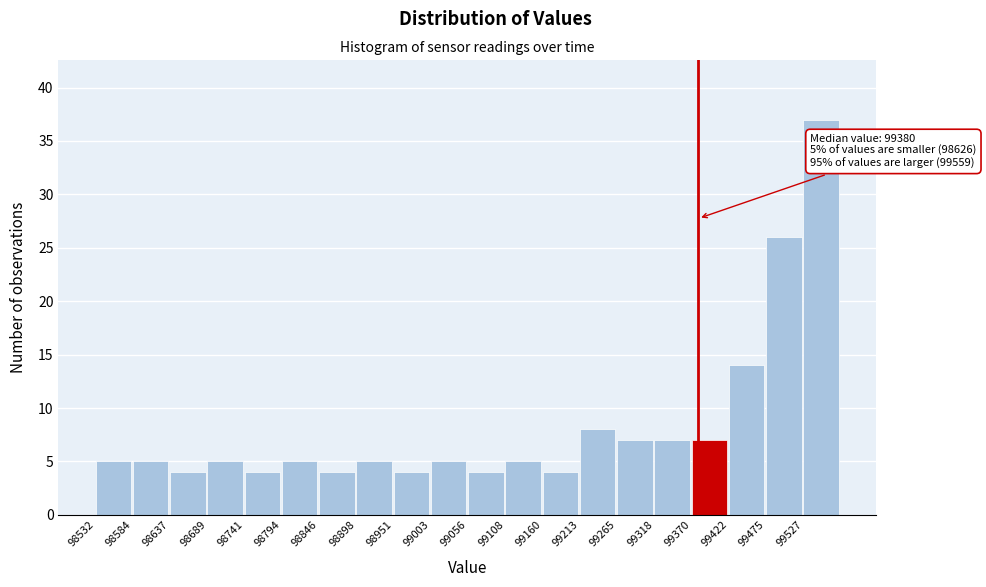

Over which range of the x-axis is the bar tallest?

99530 to 99580